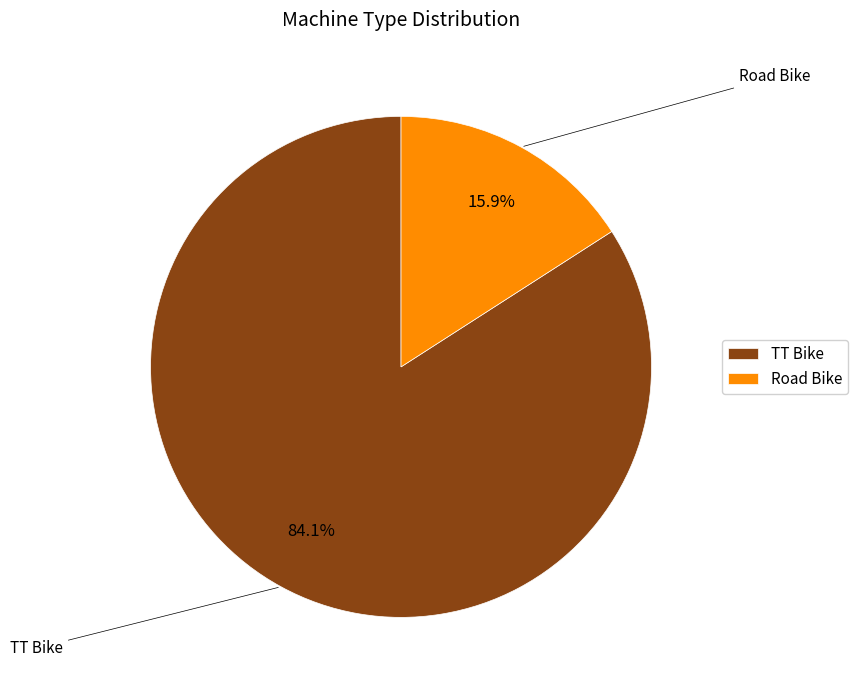

To the nearest percent, what portion does TT Bike represent?

84%